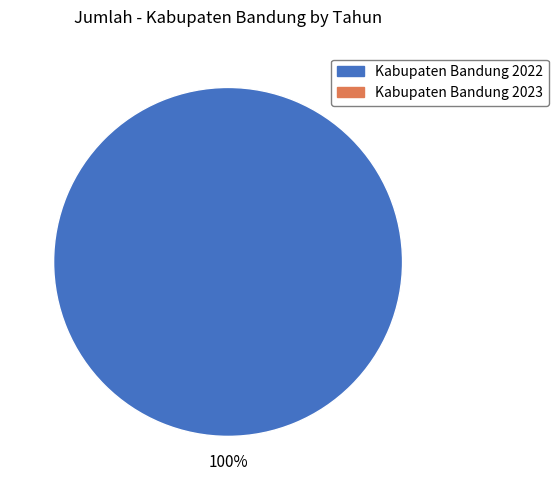

Is there any slice that represents more than half of the pie?

Yes